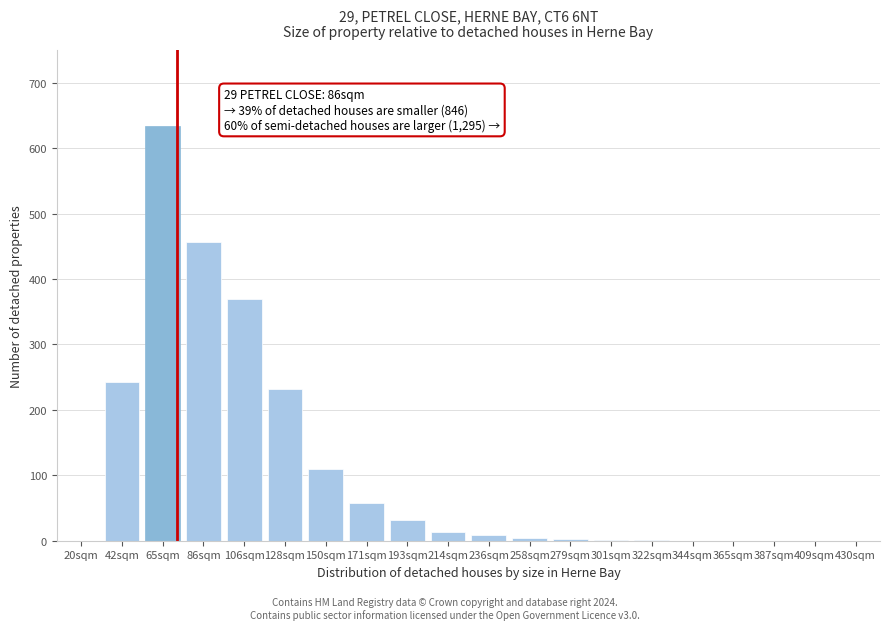

What is the sum of all values?

2163